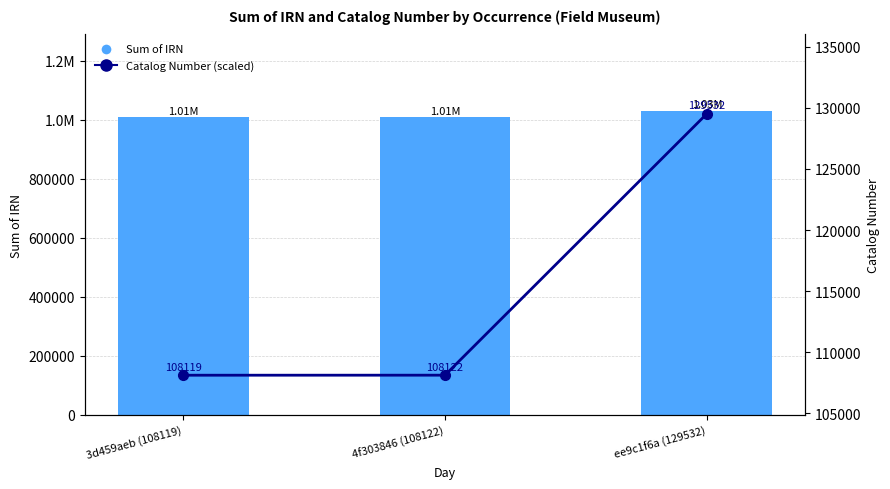

Rank the series at 3d459aeb (108119) from lowest to highest value.

Catalog Number (scaled), Sum of IRN